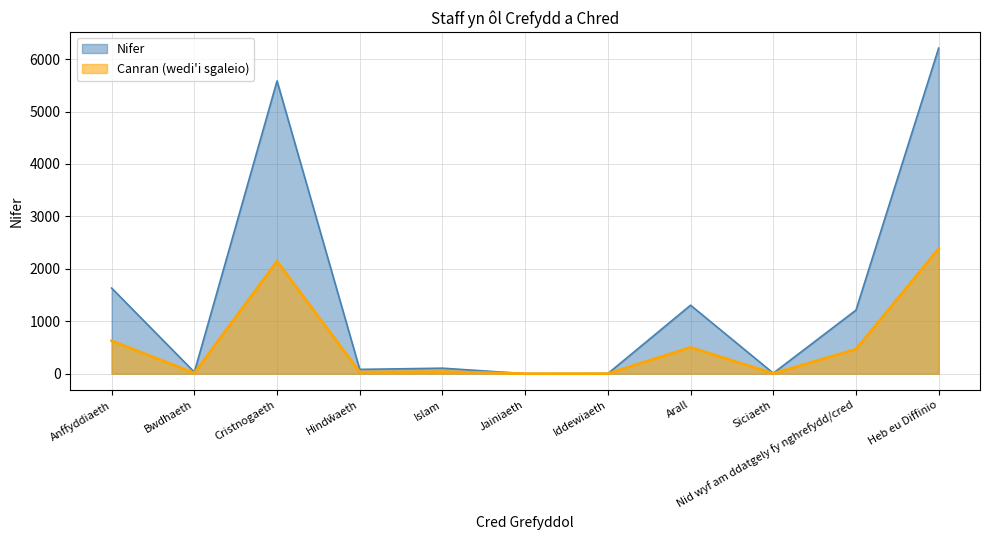

Reading right to left, extract all data points from this chart.

Nifer: Heb eu Diffinio=6210.0	Nid wyf am ddatgely fy nghrefydd/cred=1212.0	Siciaeth=10.0	Arall=1306.0	Iddewiaeth=2.0	Jainiaeth=1.0	Islam=105.0	Hindŵaeth=82.0	Cristnogaeth=5584.0	Bwdhaeth=30.0	Anffyddiaeth=1633.0
Canran: Heb eu Diffinio=2384.2	Nid wyf am ddatgely fy nghrefydd/cred=465.3	Siciaeth=3.8	Arall=501.4	Iddewiaeth=0.8	Jainiaeth=0.4	Islam=40.3	Hindŵaeth=31.5	Cristnogaeth=2143.8	Bwdhaeth=11.5	Anffyddiaeth=627.0